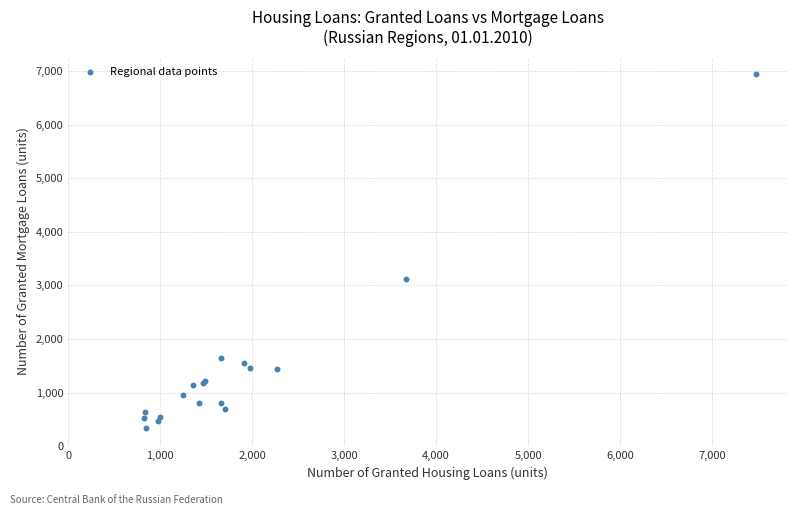

What Y value in the scatter plot is closest to 3640?

3122